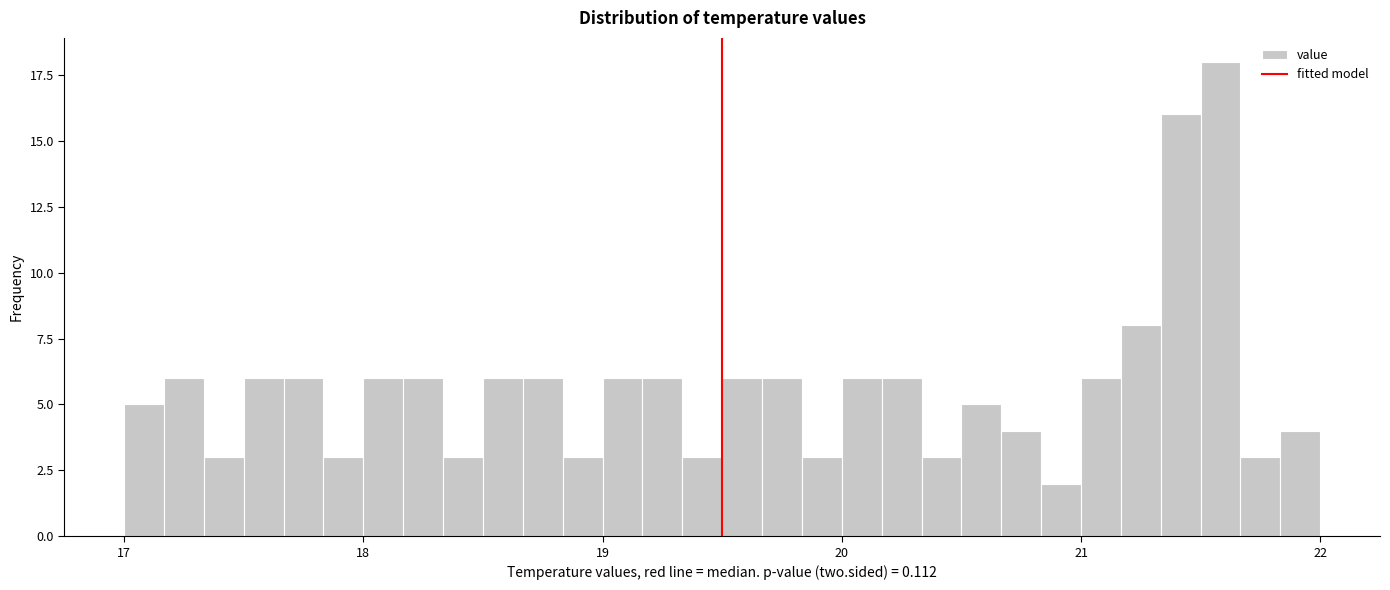

Around what value on the x-axis is the tallest bar? Give the approximate position of its centre, as read against the axis.

21.6